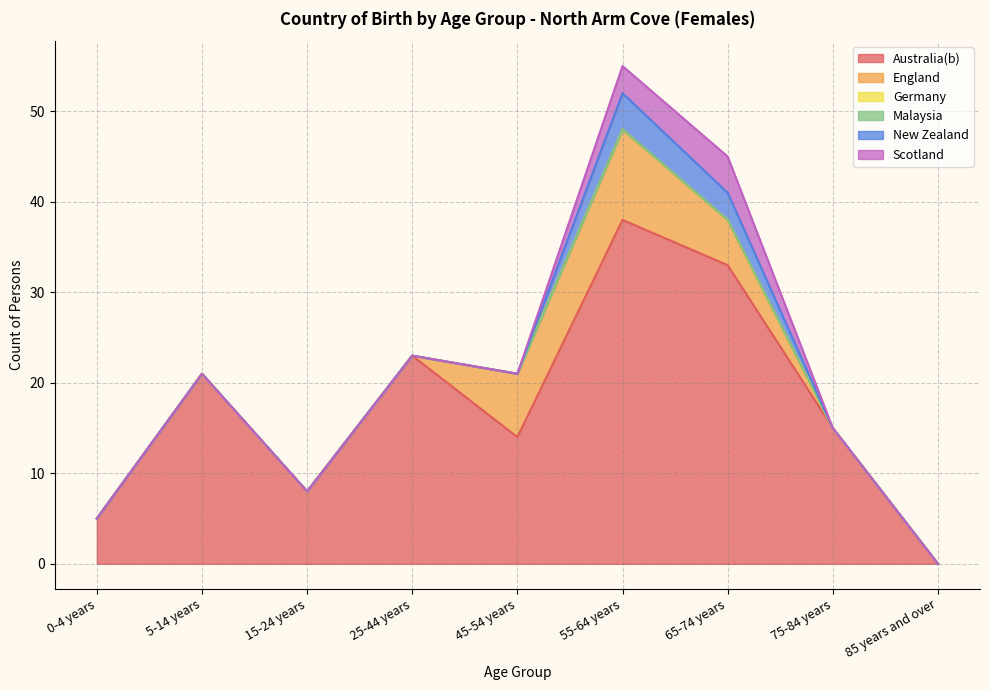

Which has a higher value, 55-64 years or 45-54 years?

55-64 years